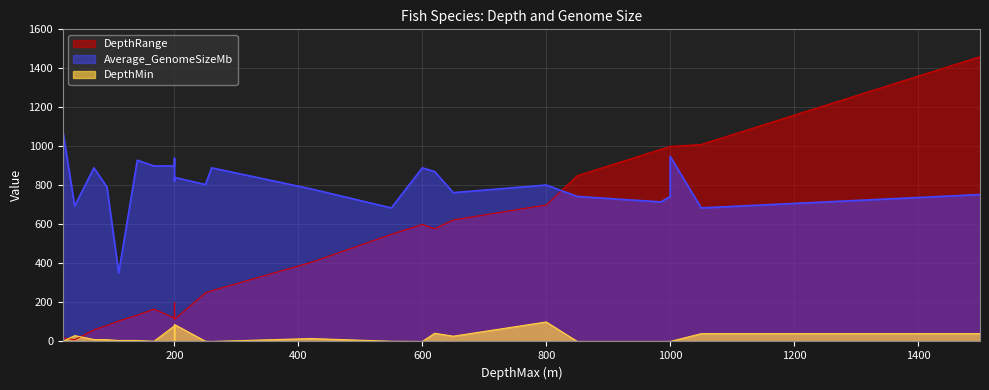

Which series has the largest total across all categories?

Average_GenomeSizeMb